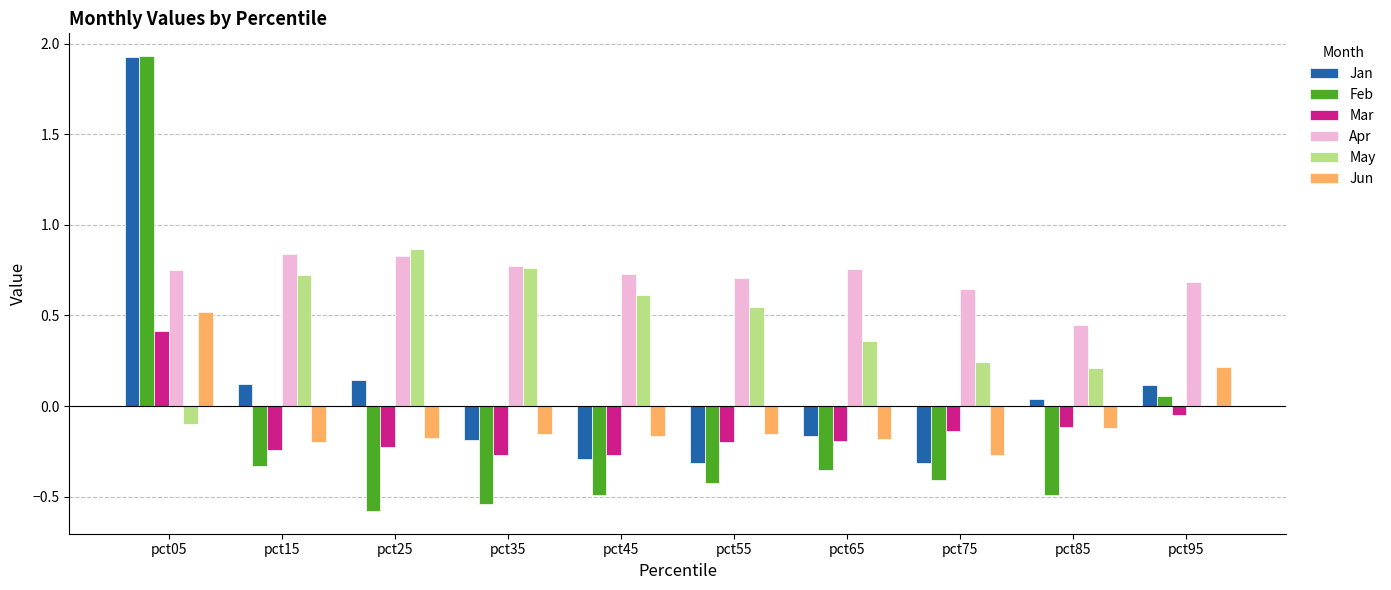

At which label is Apr closest to 0?

pct85